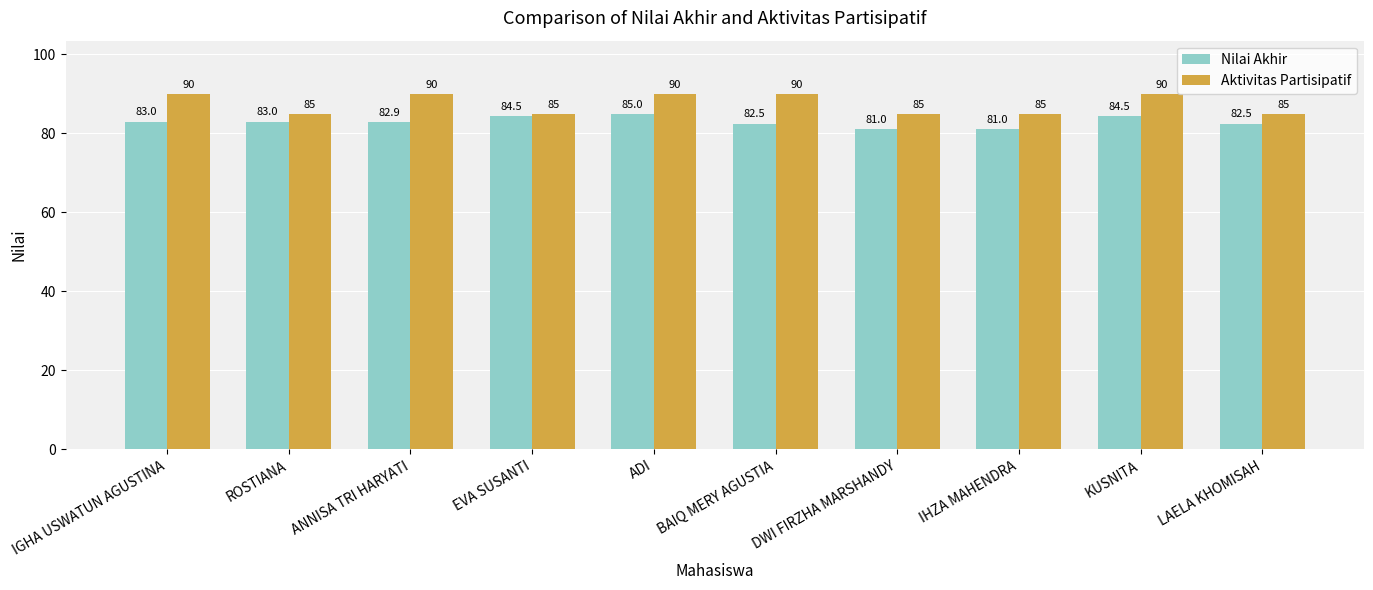

Is the value of Nilai Akhir at ANNISA TRI HARYATI greater than the value of Aktivitas Partisipatif at KUSNITA?

No